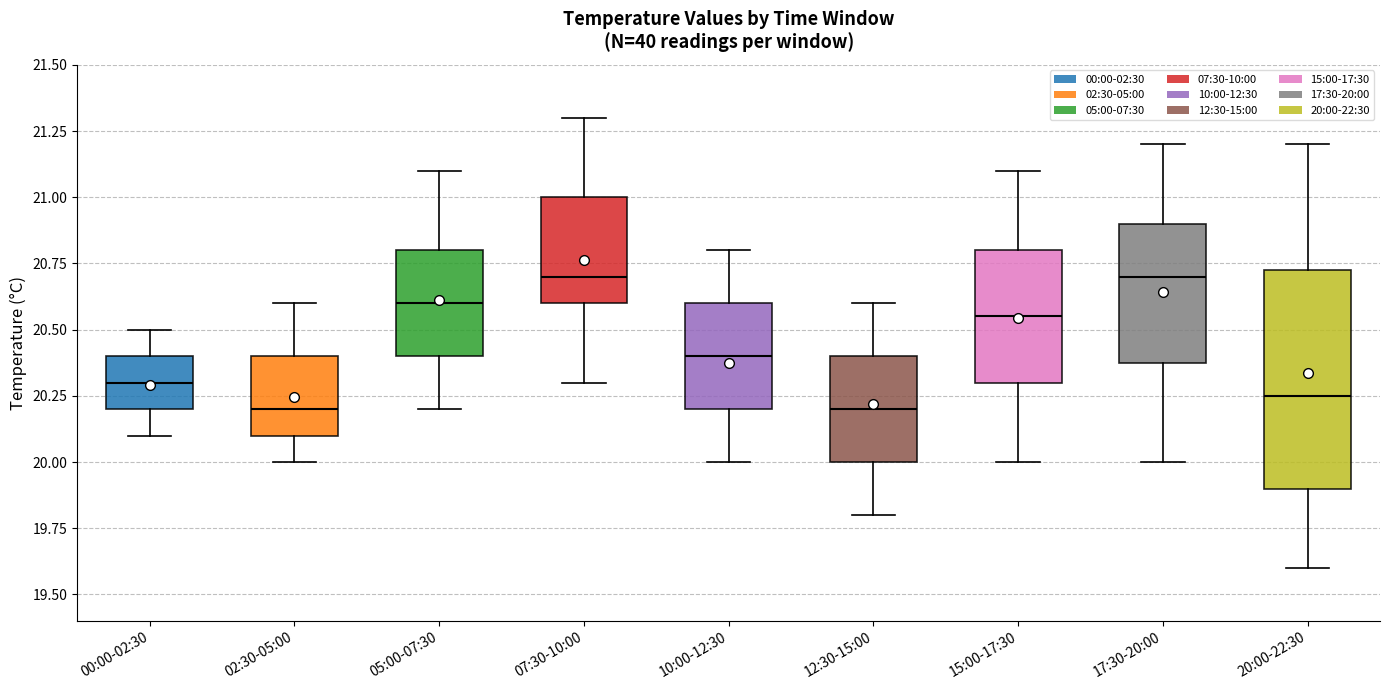

Reading left to right, read every box against the y-axis: the position of its median line, the range the box covers, and the ends of its whiskers. The values are not printed on the chart, so give them approximately, as read against the axis.

00:00-02:30: median 20.30, box 20.20 to 20.40, whiskers 20.10 to 20.50
02:30-05:00: median 20.20, box 20.10 to 20.40, whiskers 20.00 to 20.60
05:00-07:30: median 20.60, box 20.40 to 20.80, whiskers 20.20 to 21.10
07:30-10:00: median 20.70, box 20.60 to 21.00, whiskers 20.30 to 21.30
10:00-12:30: median 20.40, box 20.20 to 20.60, whiskers 20.00 to 20.80
12:30-15:00: median 20.20, box 20.00 to 20.40, whiskers 19.80 to 20.60
15:00-17:30: median 20.55, box 20.30 to 20.80, whiskers 20.00 to 21.10
17:30-20:00: median 20.70, box 20.40 to 20.90, whiskers 20.00 to 21.20
20:00-22:30: median 20.25, box 19.90 to 20.75, whiskers 19.60 to 21.20